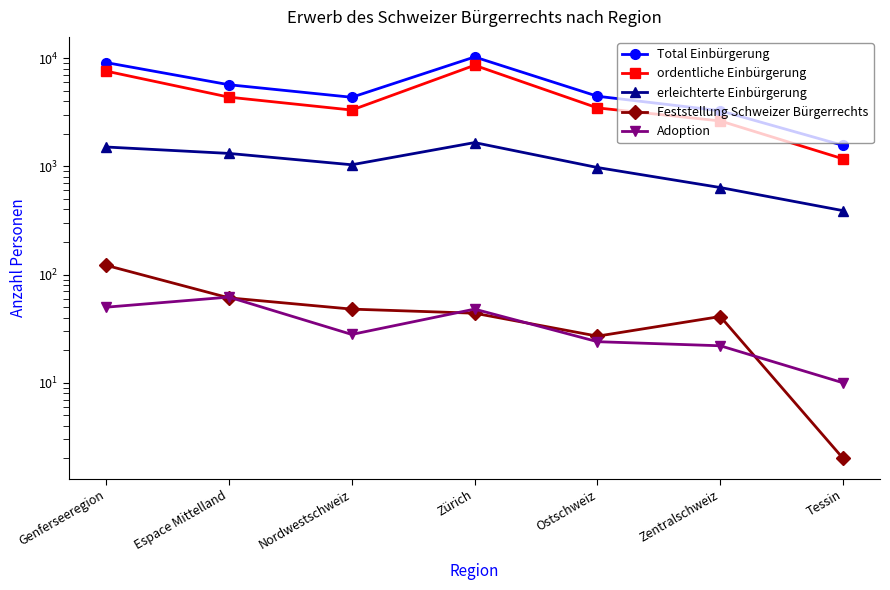

Reading left to right, what are all the values shown in this chart?

Total Einbürgerung: Genferseeregion=9119	Espace Mittelland=5689	Nordwestschweiz=4356	Zürich=10273	Ostschweiz=4453	Zentralschweiz=3271	Tessin=1564
ordentliche Einbürgerung: Genferseeregion=7605	Espace Mittelland=4369	Nordwestschweiz=3320	Zürich=8610	Ostschweiz=3475	Zentralschweiz=2633	Tessin=1174
erleichterte Einbürgerung: Genferseeregion=1512	Espace Mittelland=1319	Nordwestschweiz=1036	Zürich=1661	Ostschweiz=977	Zentralschweiz=638	Tessin=390
Feststellung Schweizer Bürgerrechts: Genferseeregion=122	Espace Mittelland=61	Nordwestschweiz=48	Zürich=44	Ostschweiz=27	Zentralschweiz=41	Tessin=2
Adoption: Genferseeregion=50	Espace Mittelland=62	Nordwestschweiz=28	Zürich=48	Ostschweiz=24	Zentralschweiz=22	Tessin=10